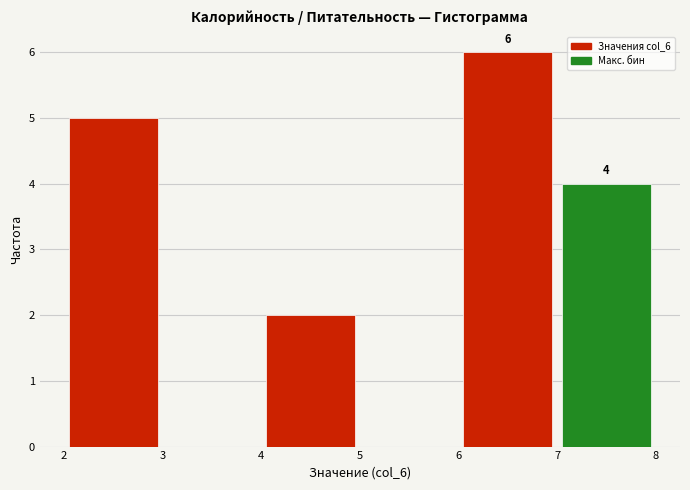

Over which range of the x-axis is the bar tallest?

6 to 7